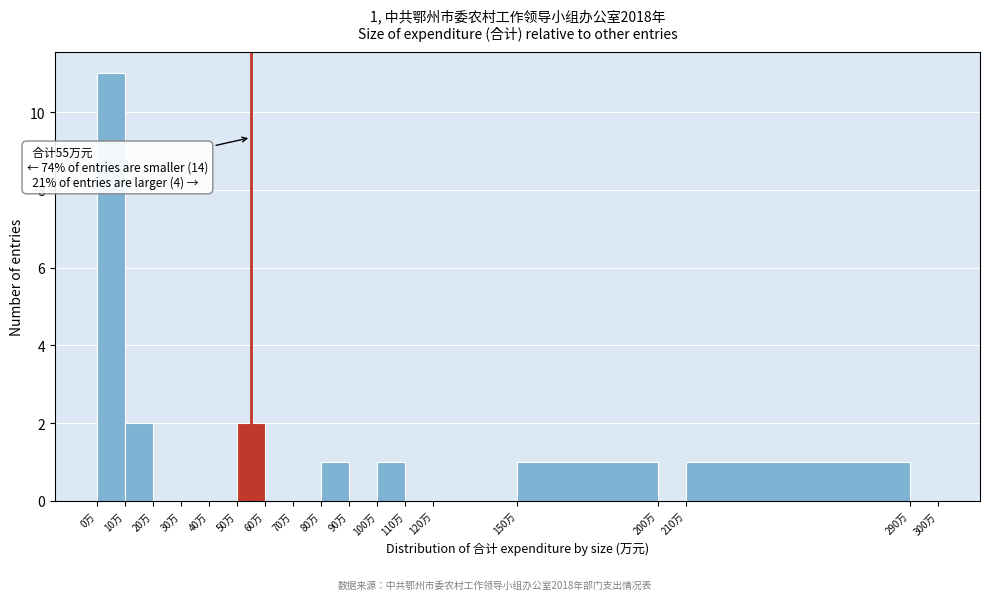

Which range on the x-axis has the tallest bar?

0 to 10